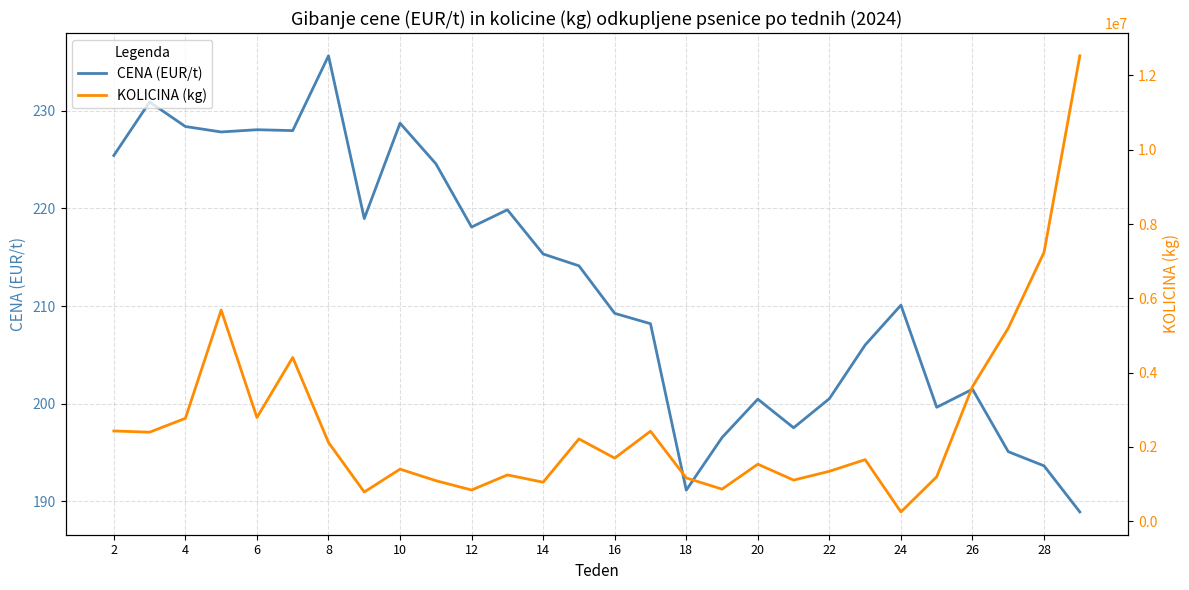

True or false: CENA (EUR/t) has a value of 209.2 at 16.

True